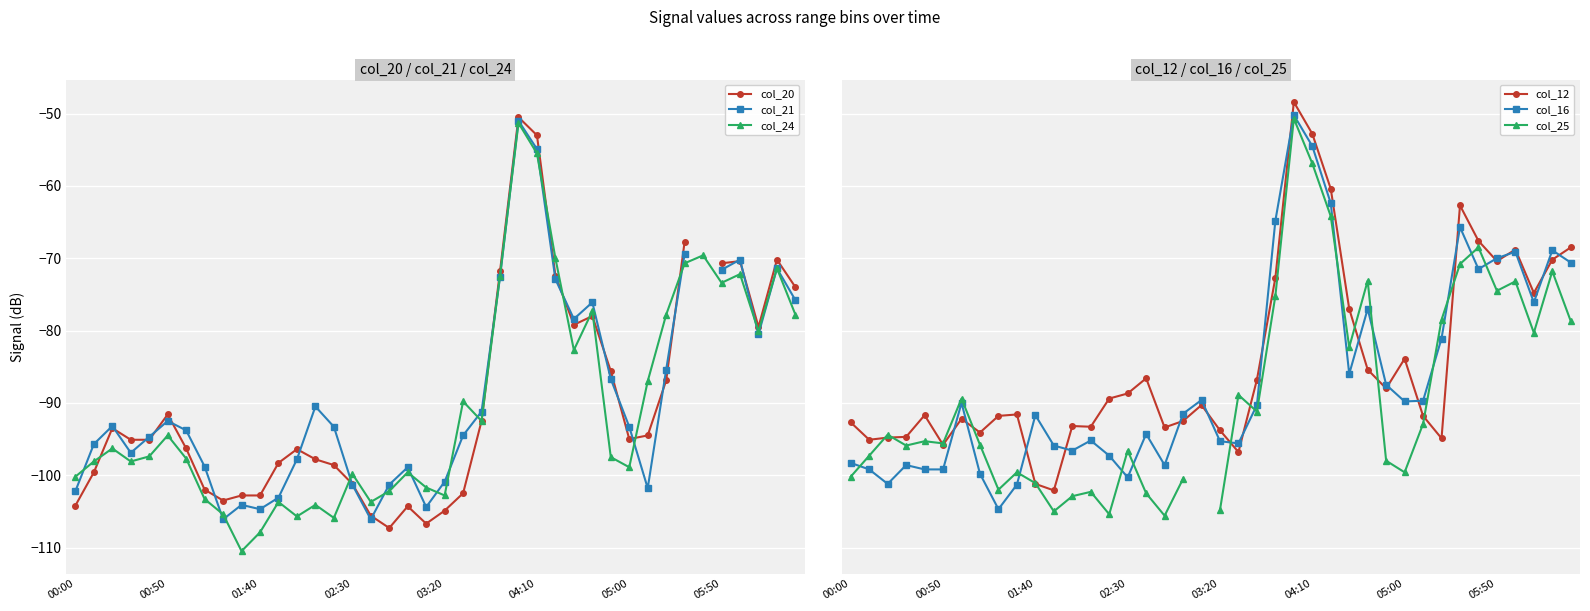

True or false: col_24 has a value of -107.9 at 01:40.

True